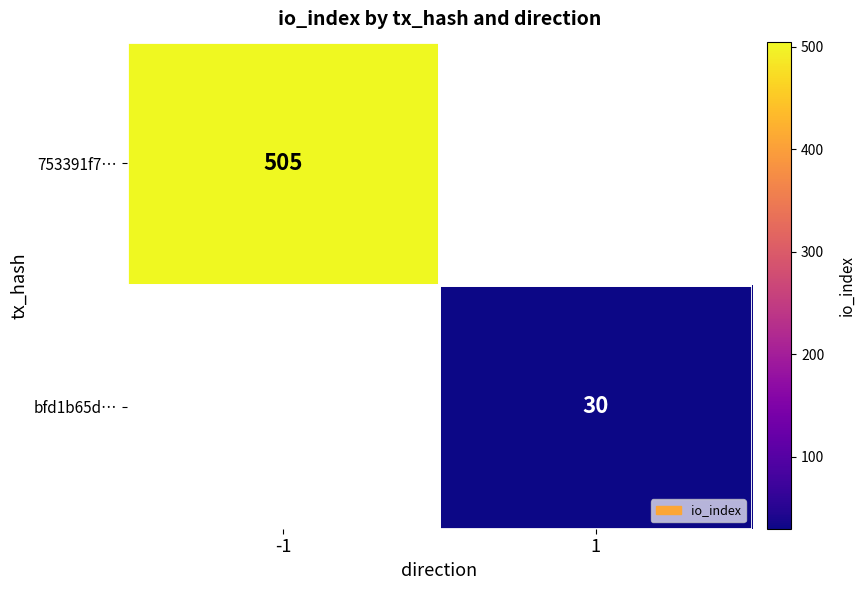

The value of bfd1b65d… at 1 is 7.2. True or false?

False